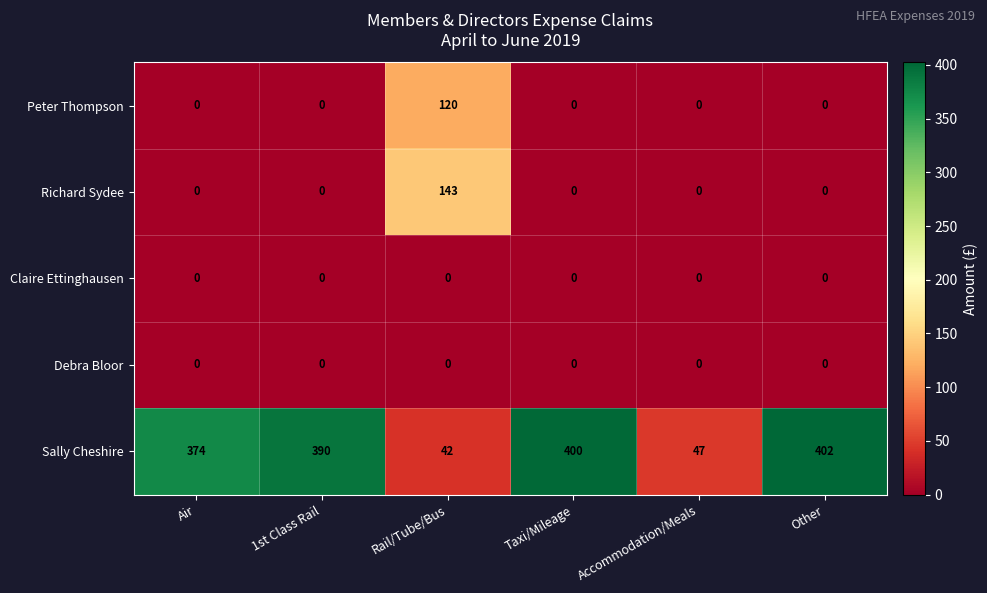

At how many categories does at least one series exceed 261?

4